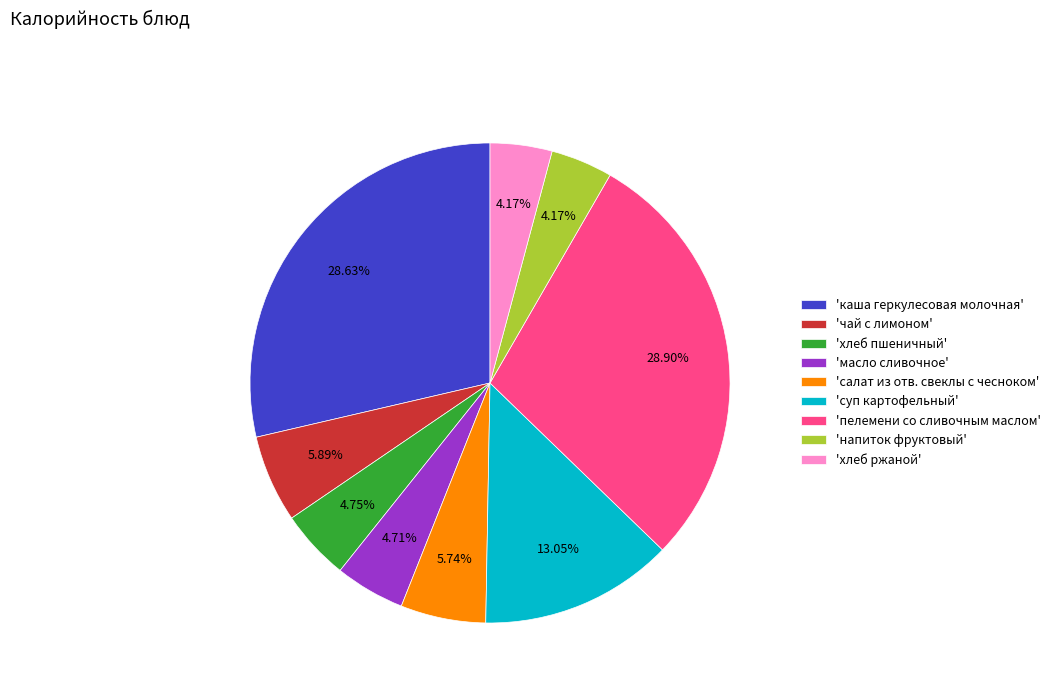

Between 'каша геркулесовая молочная' and 'хлеб ржаной', which is larger?

'каша геркулесовая молочная'